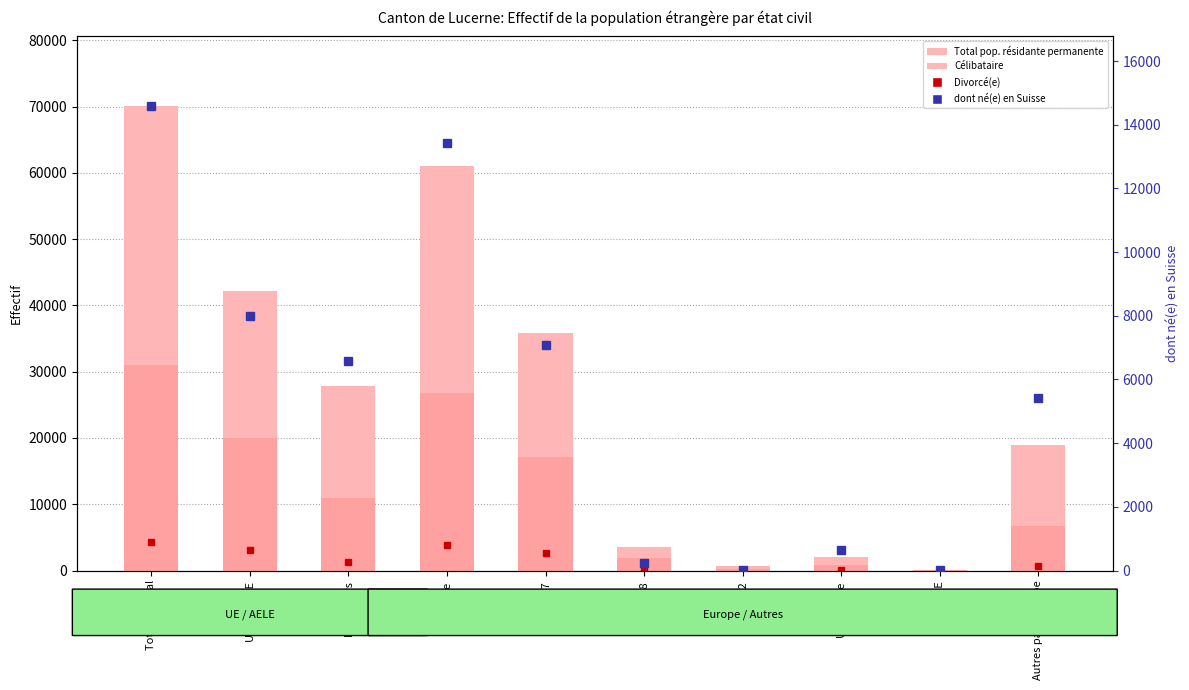

Which series has the widest spread of values?

Total pop. résidante permanente